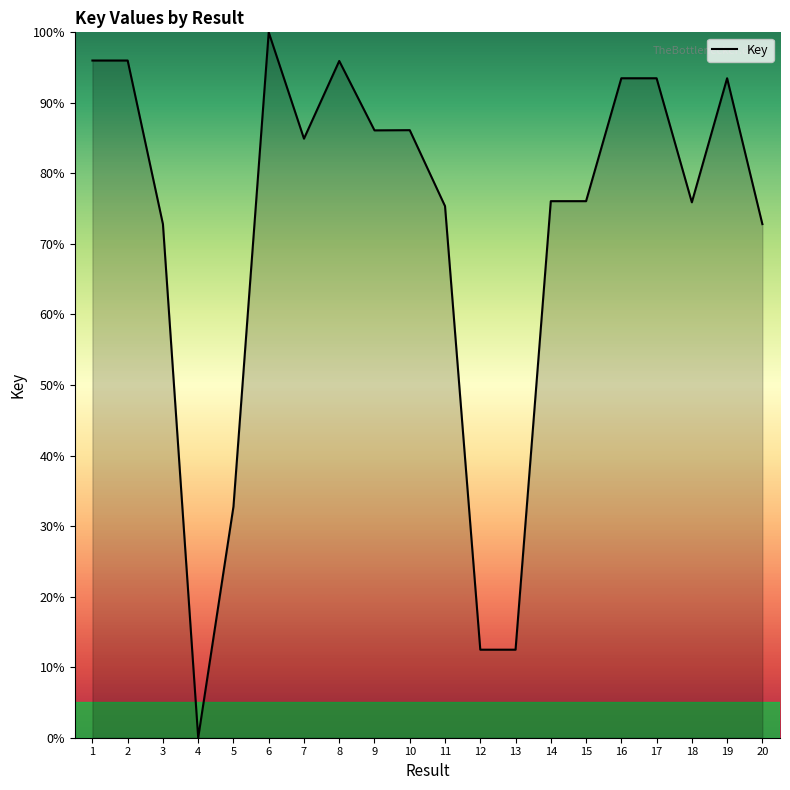

Where is the data nearest to the value 50?

5